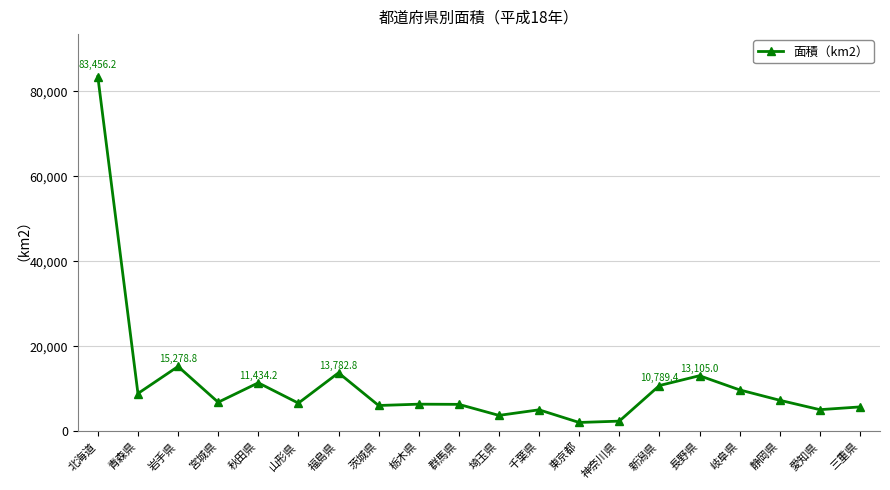

What is the sum of all values?

230487.2